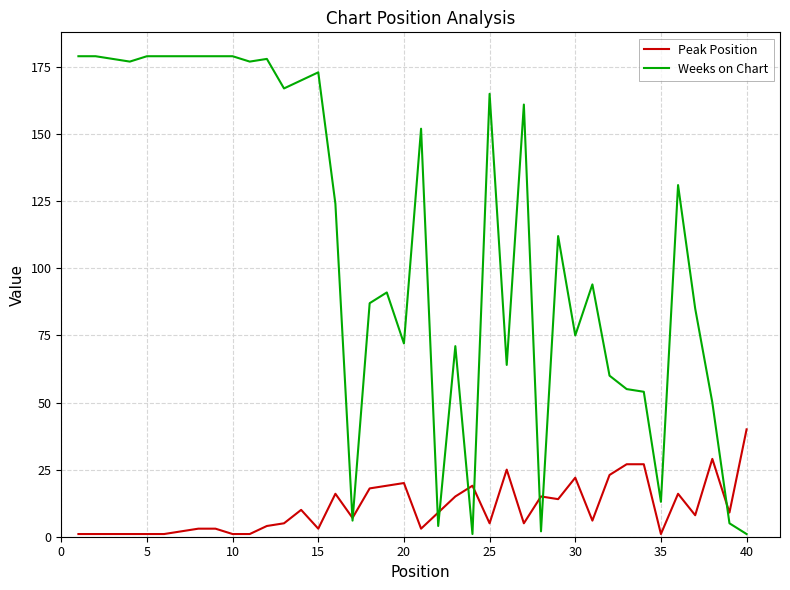

Rank the series by their maximum value, from highest to lowest.

Weeks on Chart, Peak Position